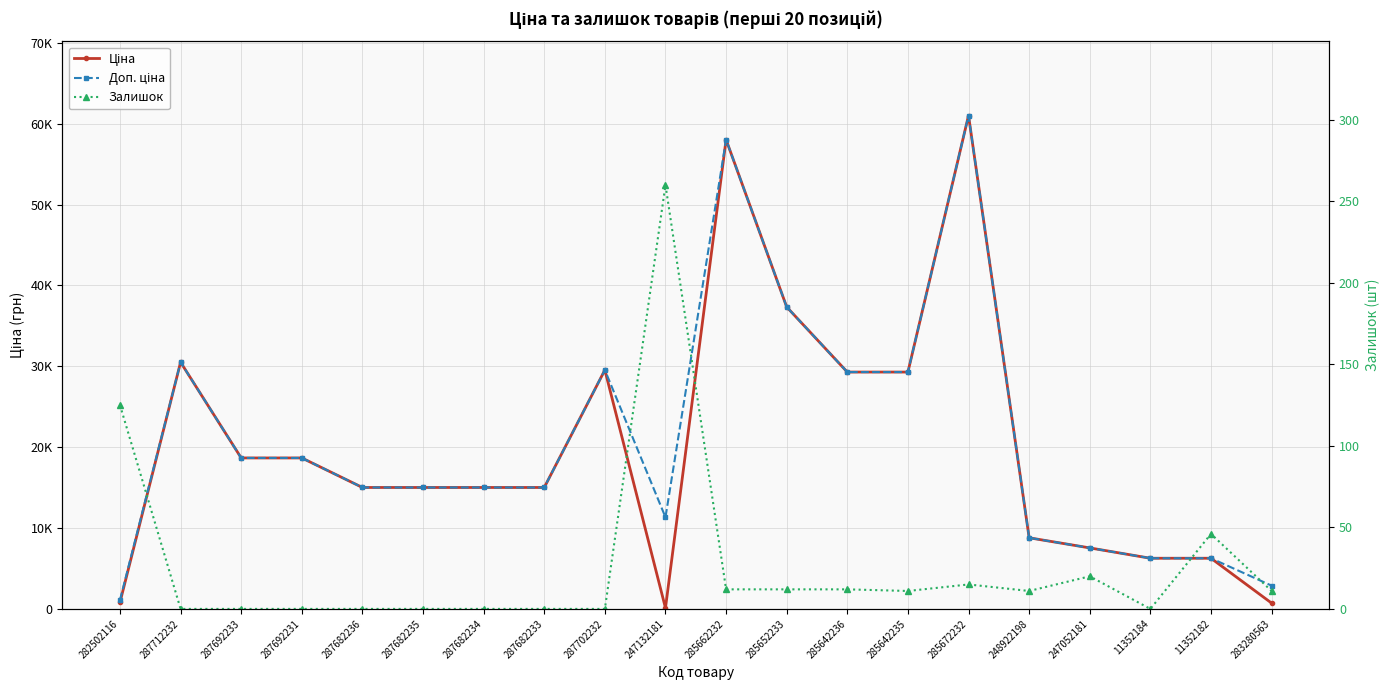

Which series has the largest range (max minus min)?

Ціна